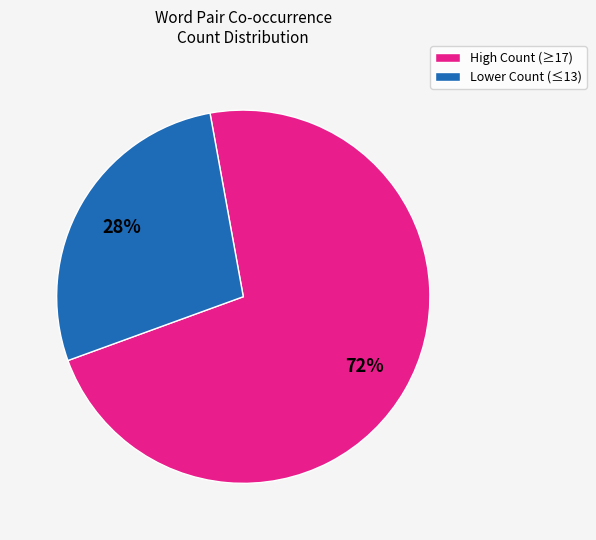

Is there any slice that represents more than half of the pie?

Yes